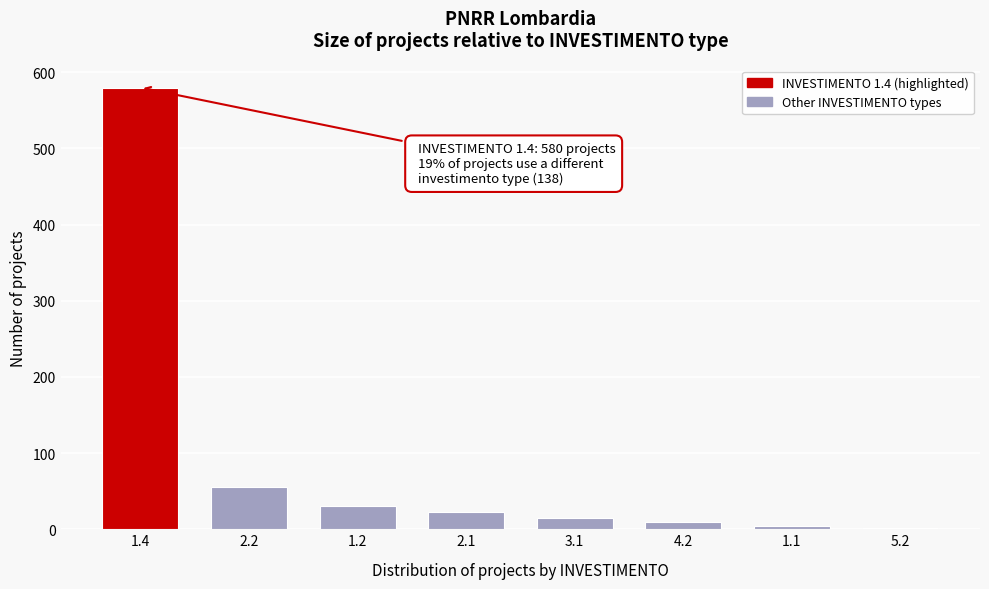

Is it true that the value at 2.1 is 22?

True